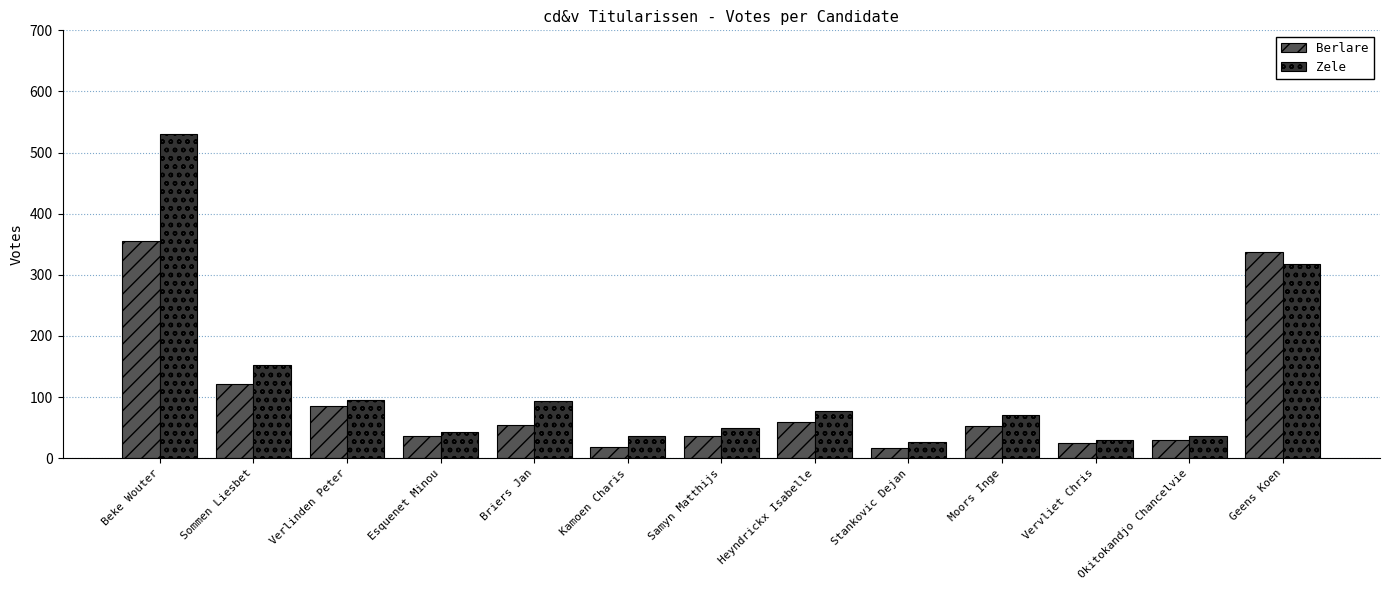

Where does the Berlare series first go above 52?

Beke Wouter